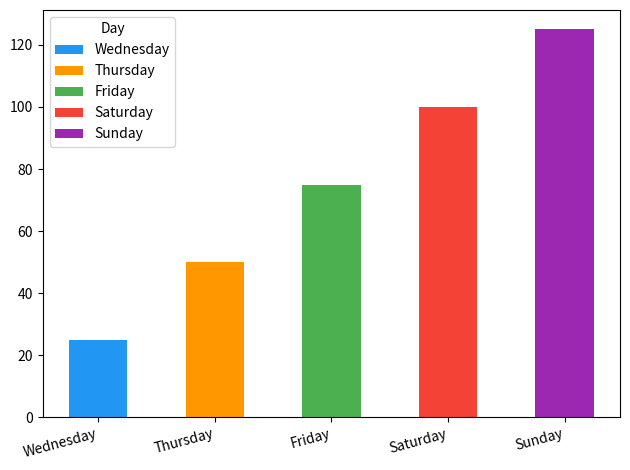

Are the bars grouped side by side (vs. stacked)?

No